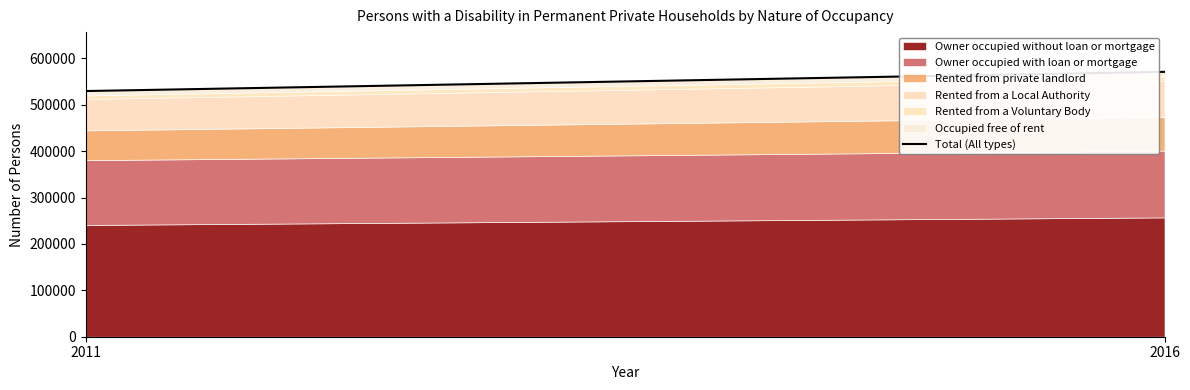

How many lines are shown in the chart?

6